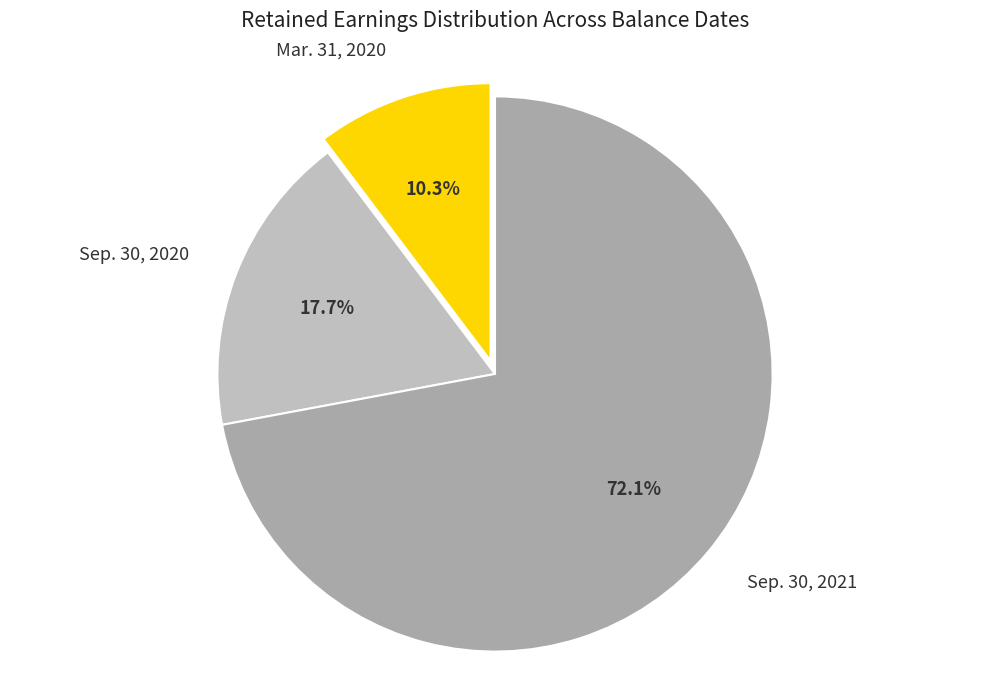

What percentage is the Mar. 31, 2020 slice, to the nearest percent?

10%